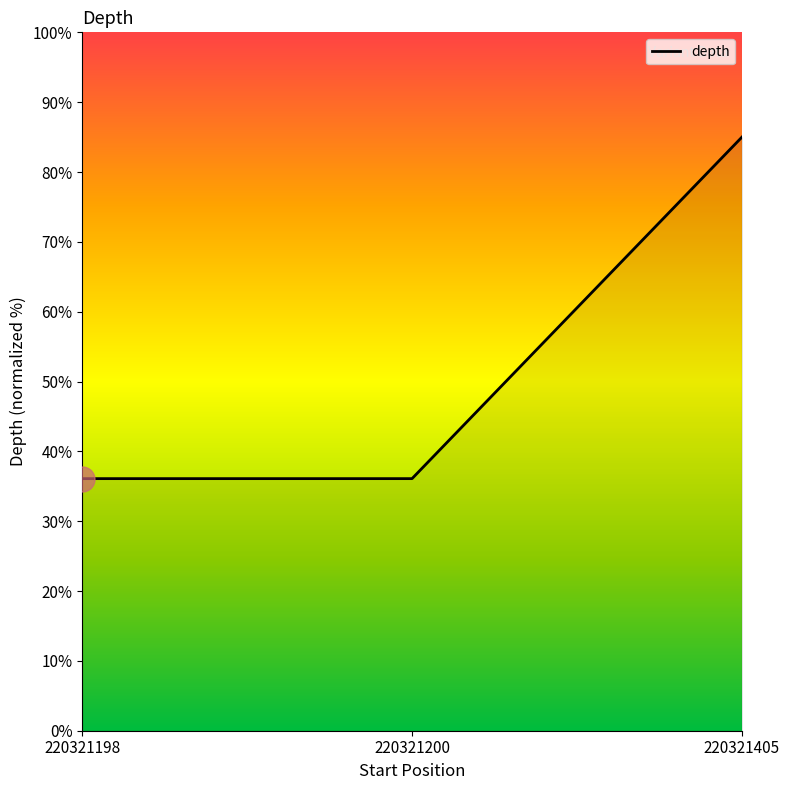

The chart shows a value of 36.1 at 220321198. True or false?

True